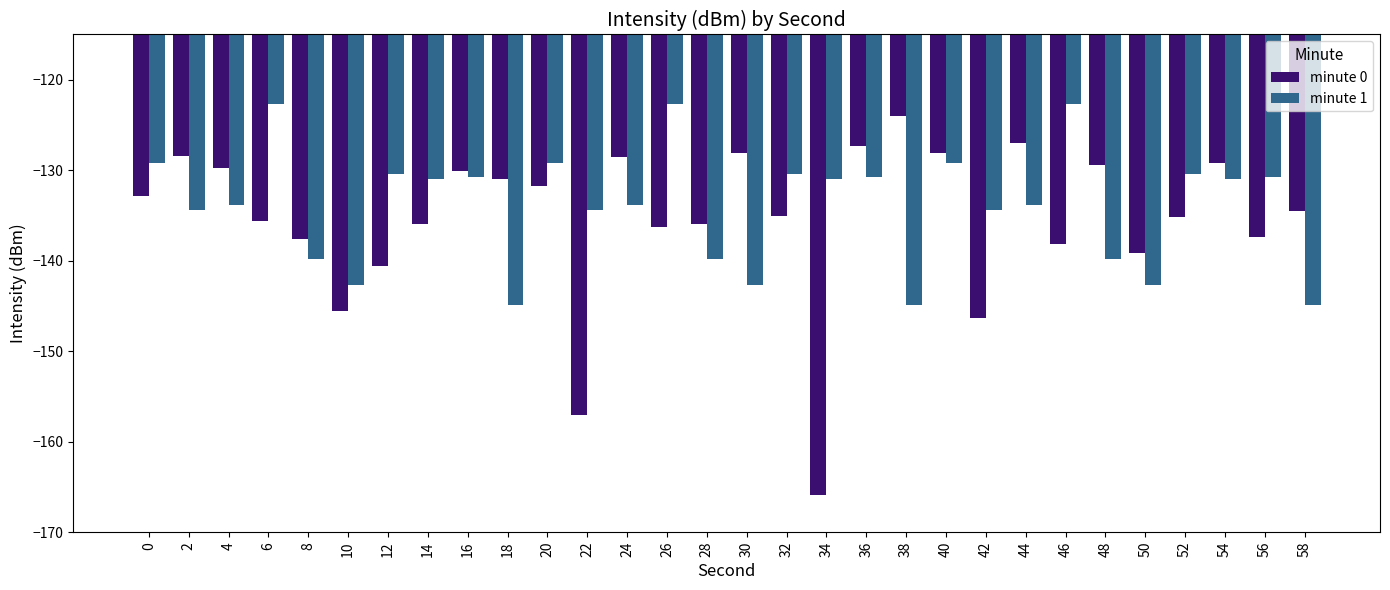

What is the value of the minute 0 bar at the 7th from the left?

-140.5